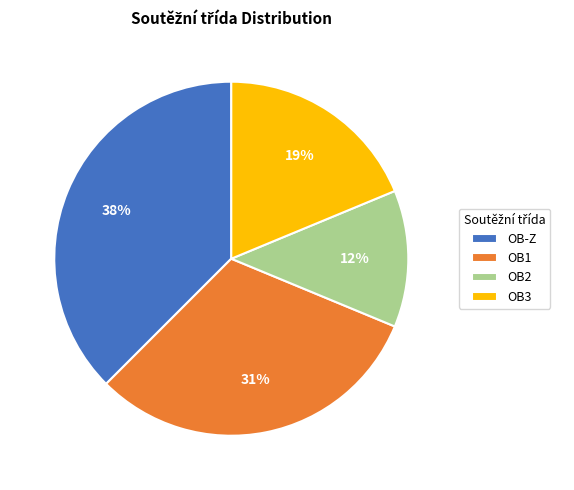

What is the smallest slice in the pie chart?

OB2